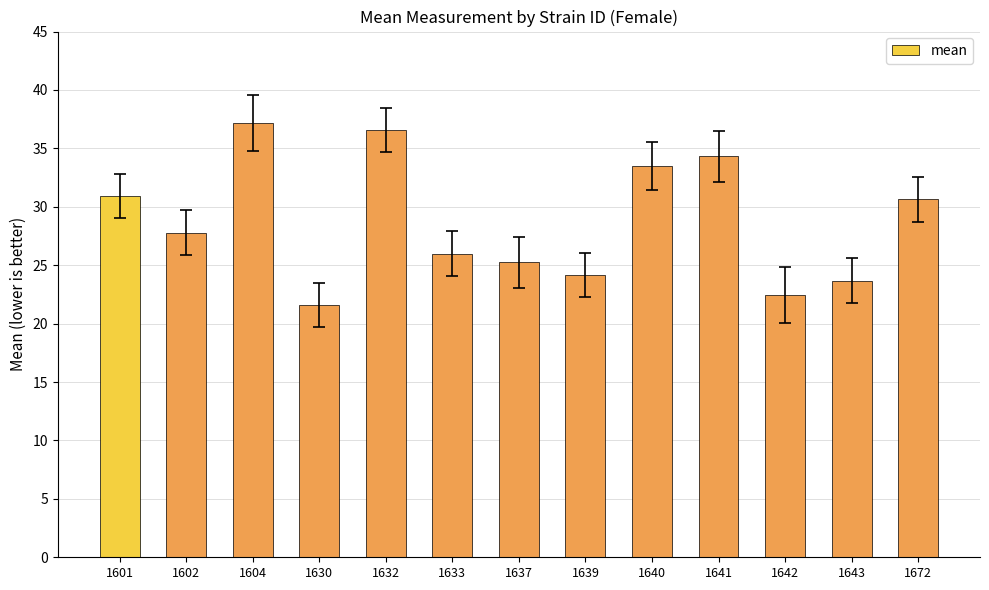

What is the sum of all values?

373.9